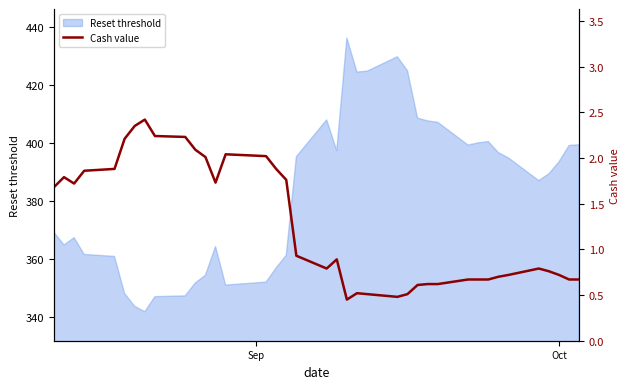

Reading left to right, what are all the values shown in this chart?

1.7	1.8	1.7	1.9	1.9	2.2	2.4	2.4	2.2	2.2	2.1	2.0	1.7	2.0	2.0	1.9	1.8	0.9	0.8	0.9	0.5	0.5	0.5	0.5	0.5	0.6	0.6	0.6	0.7	0.7	0.7	0.7	0.7	0.8	0.8	0.7	0.7	0.7